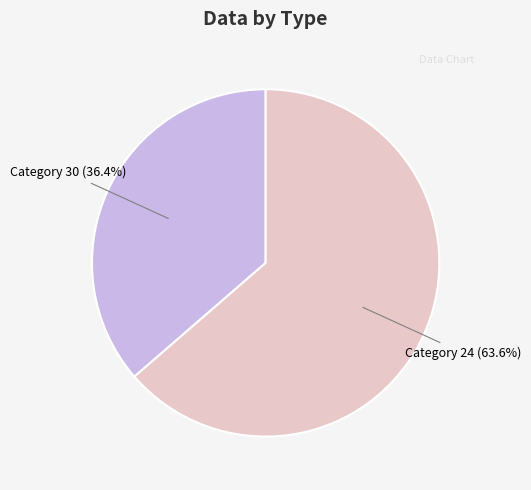

Is there a majority slice in this chart?

Yes